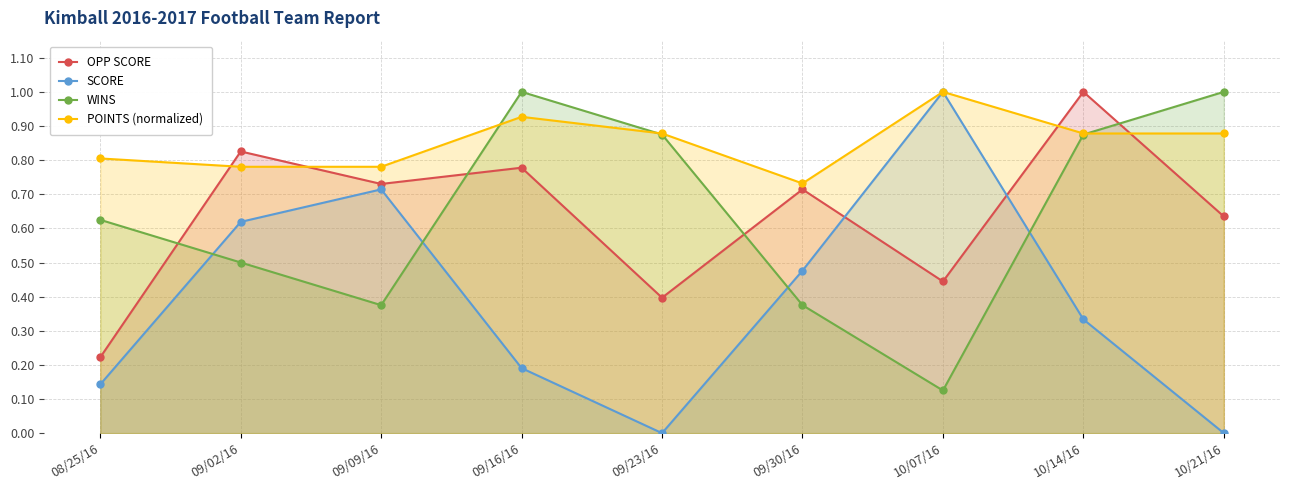

Which category has the highest value in the WINS series?

09/16/16